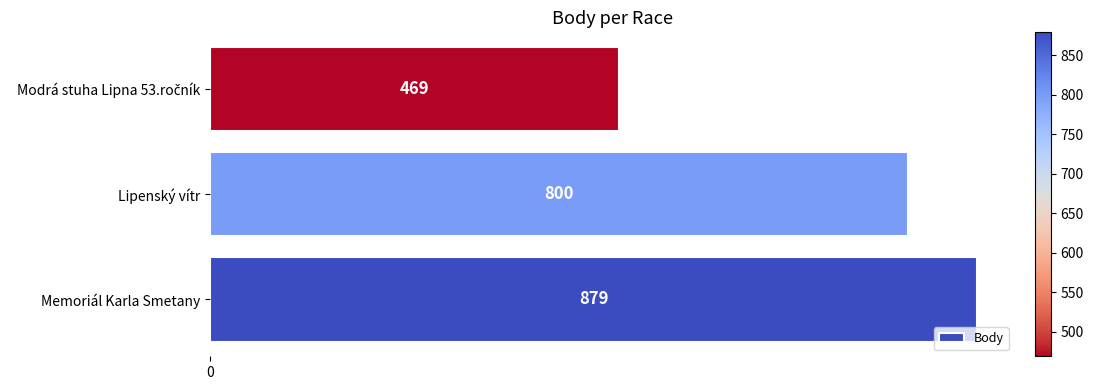

How many categories are shown in the chart?

3